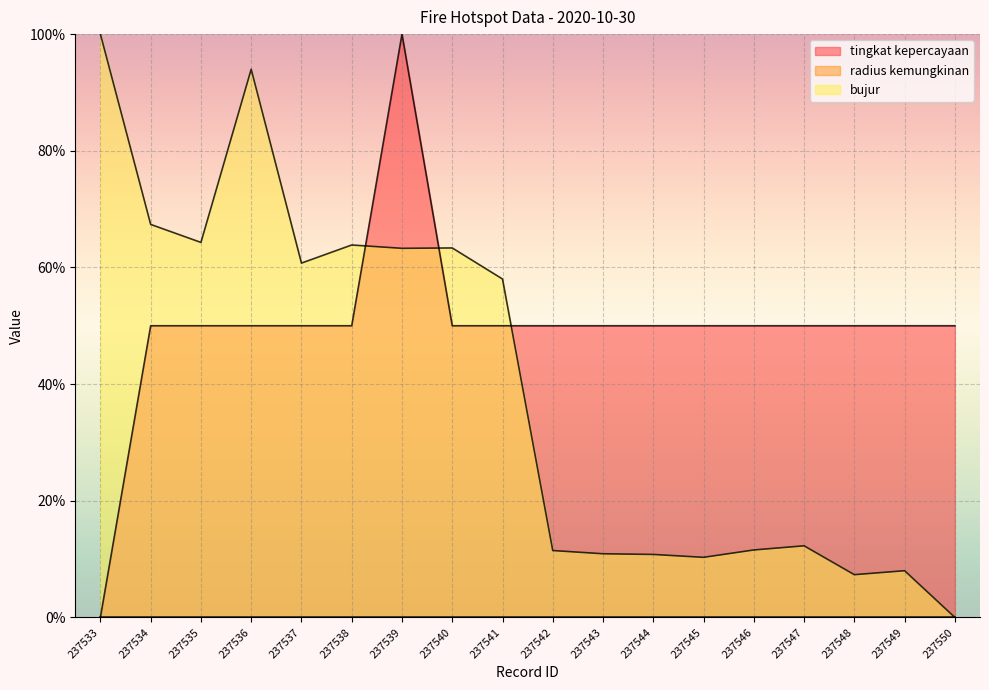

The value of bujur at 237539 is 63.3. True or false?

True